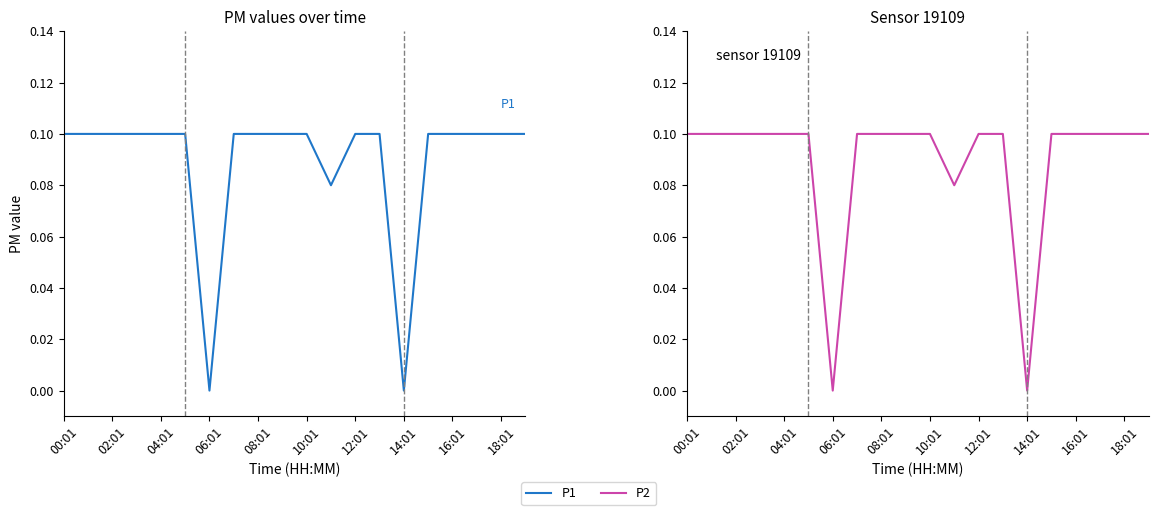

At how many categories does at least one series exceed 0?

18